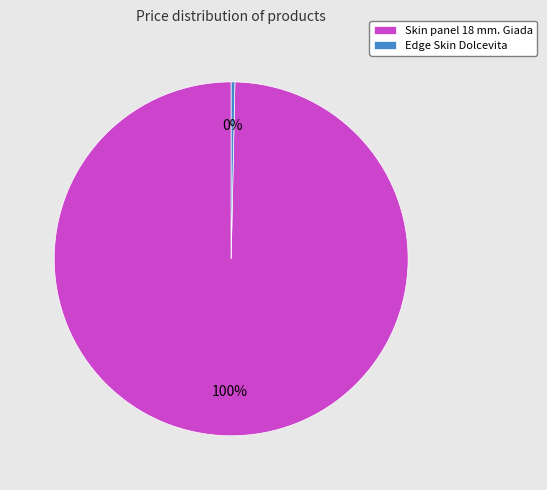

Between Edge Skin Dolcevita and Skin panel 18 mm. Giada, which is larger?

Skin panel 18 mm. Giada